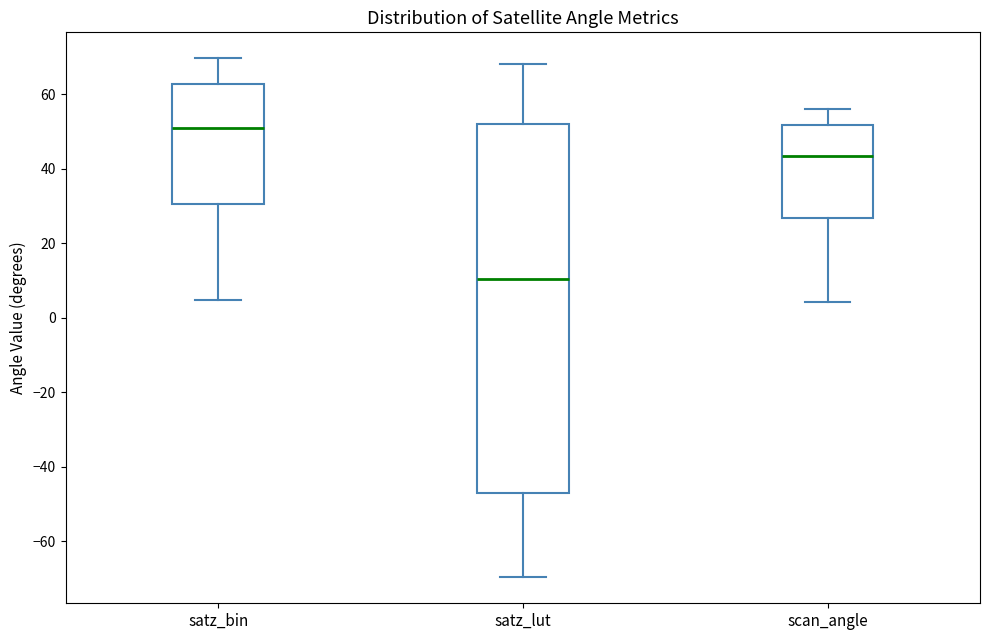

Reading left to right, transcribe this box plot: for each box, give where its median line is, the range the box spans, and where its two whiskers end, as read against the y-axis. The values are not printed on the chart, so give them approximately, as read against the axis.

satz_bin: median 52, box 30 to 62, whiskers 4 to 70
satz_lut: median 10, box -48 to 52, whiskers -70 to 68
scan_angle: median 44, box 26 to 52, whiskers 4 to 56